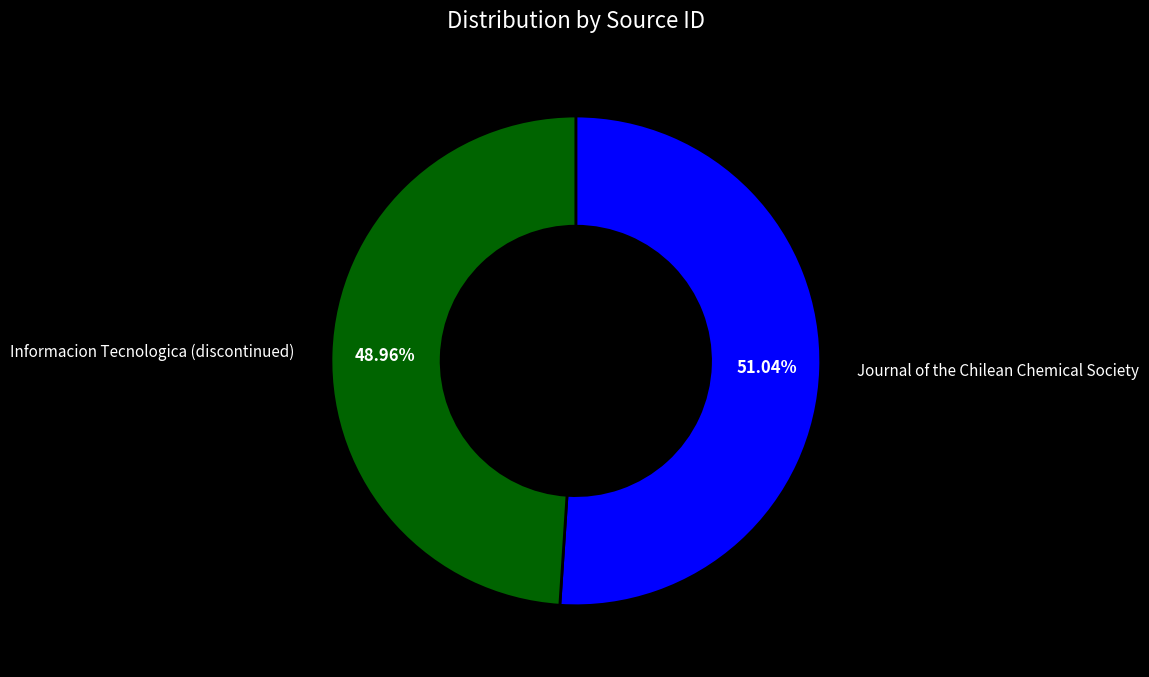

The Informacion Tecnologica (discontinued) slice represents 54% of the pie. True or false?

False